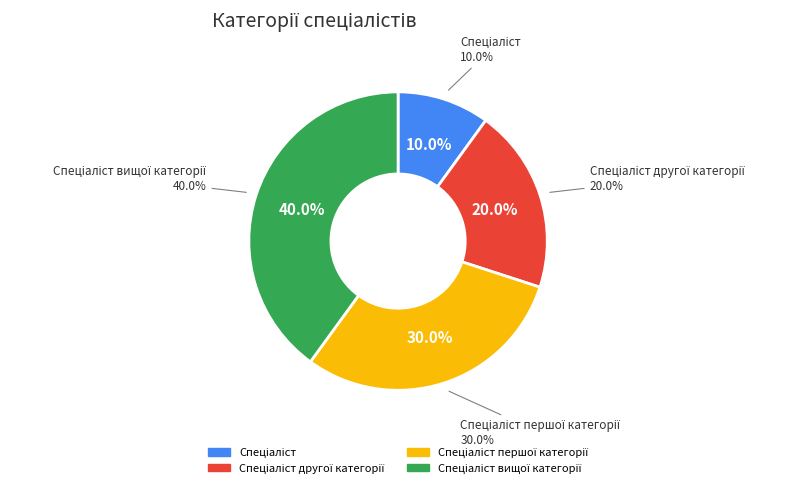

What is the largest slice in the pie chart?

Спеціаліст вищої категорії